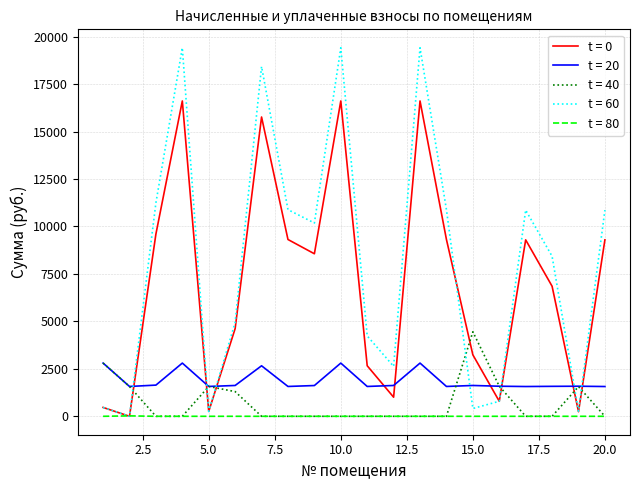

Which series has the widest spread of values?

t = 60